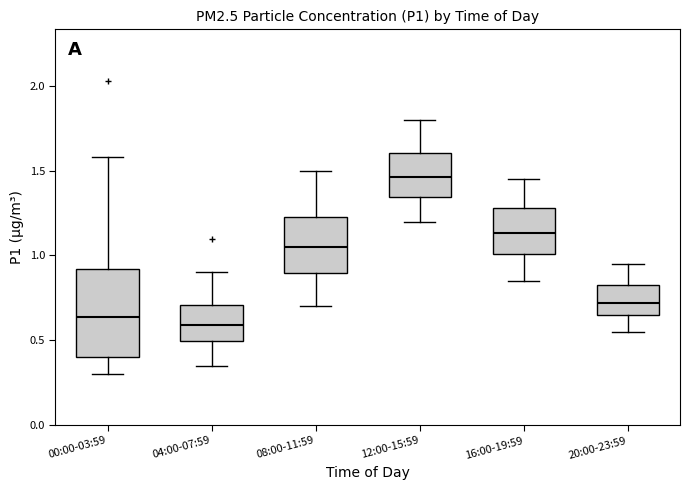

Which box has the lowest median line?

04:00-07:59